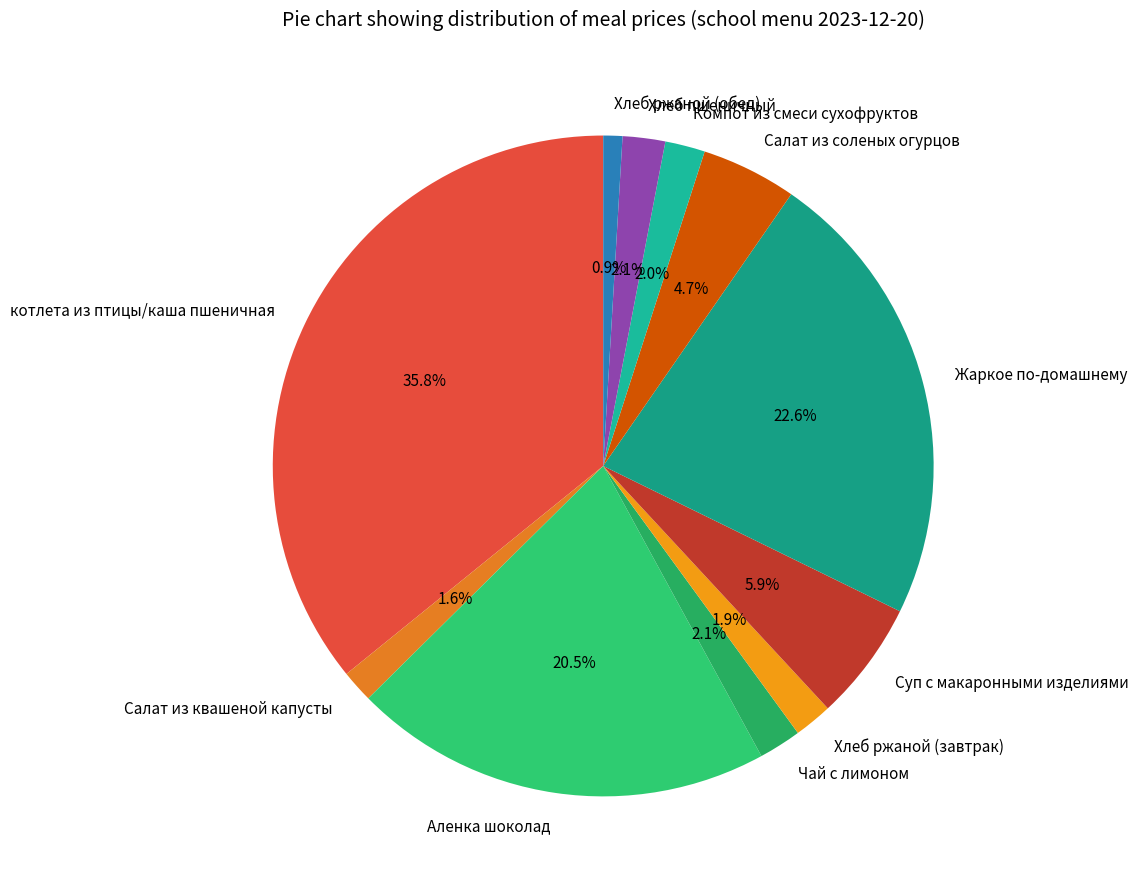

Does Жаркое по-домашнему represent more than half of the total?

No